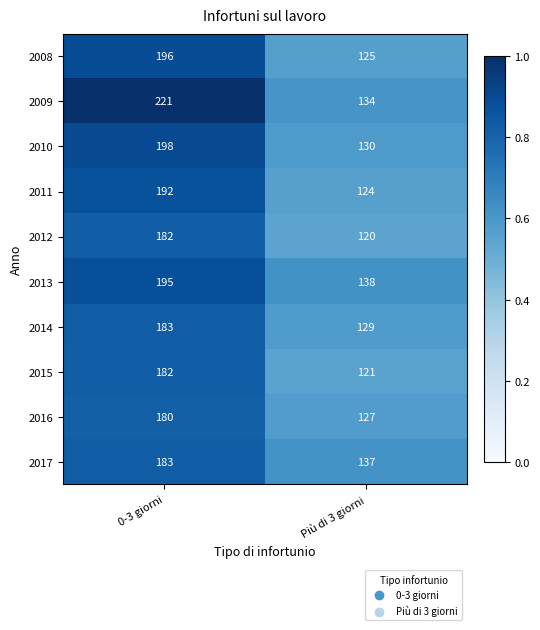

List the labels in order of 2010 value, smallest first.

Più di 3 giorni, 0-3 giorni